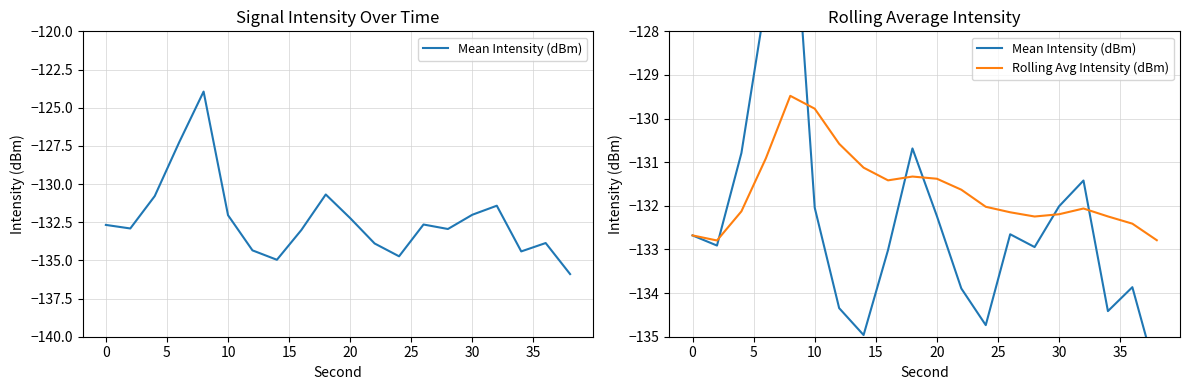

Does the chart have visible grid lines?

Yes